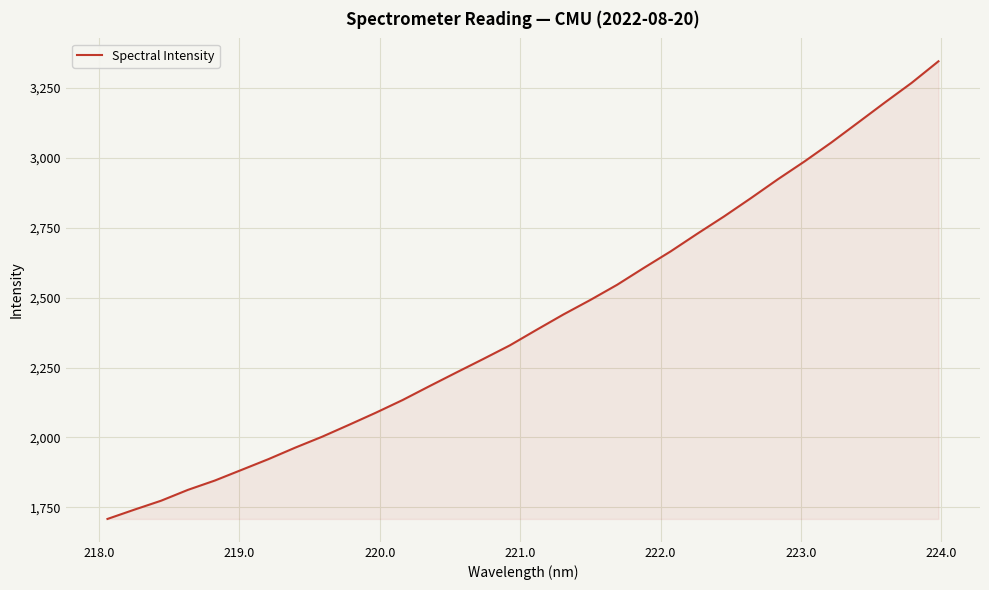

What is the greatest value displayed?

3345.1